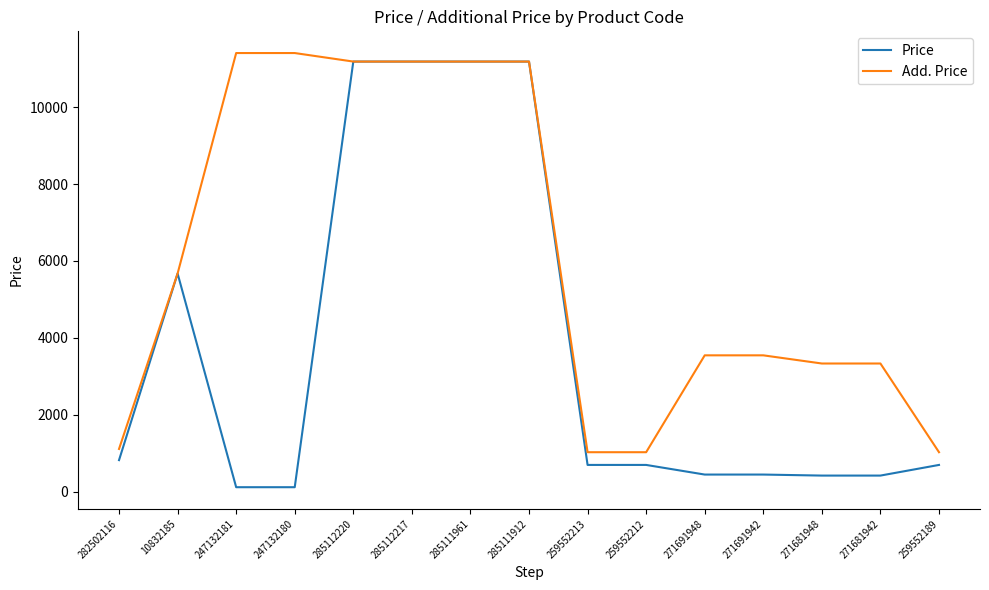

Which series changed the most between 247132180 and 271681948?

Add. Price